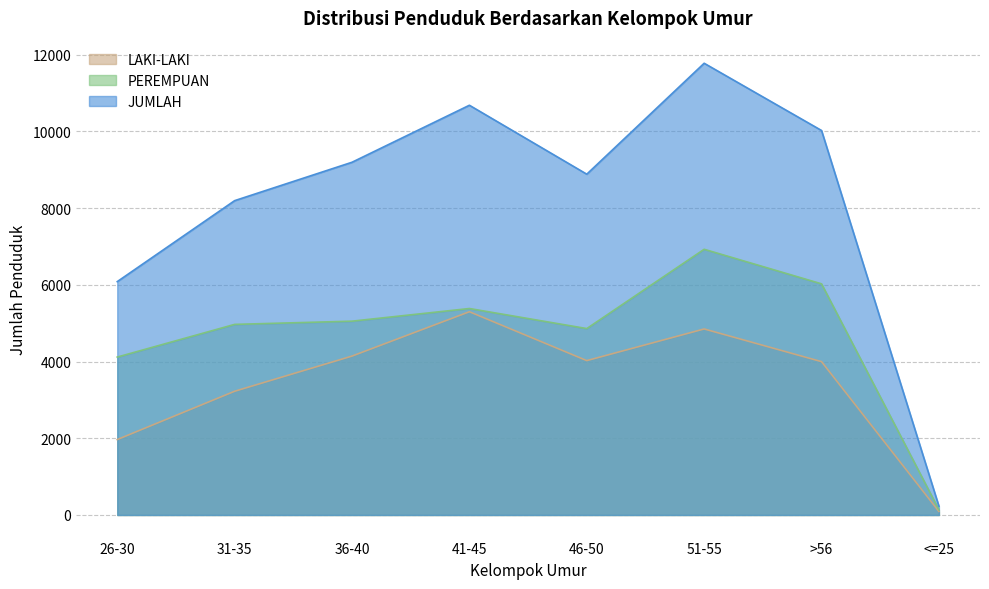

Which series has the largest total across all categories?

JUMLAH